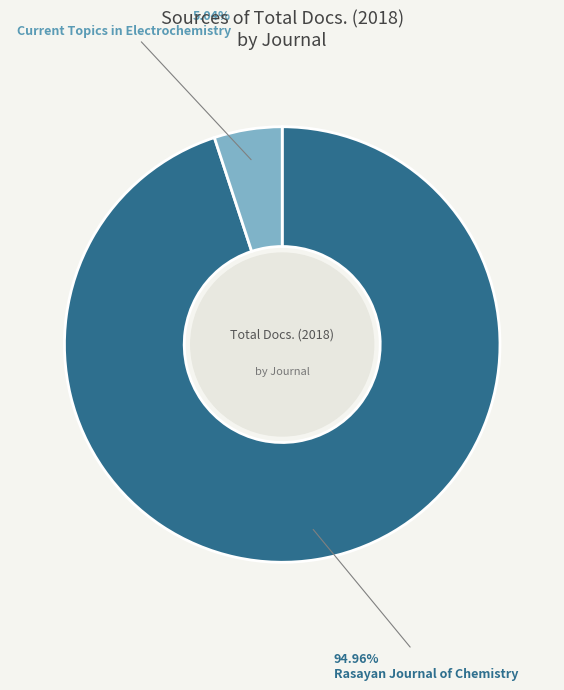

Is there any slice that represents more than half of the pie?

Yes